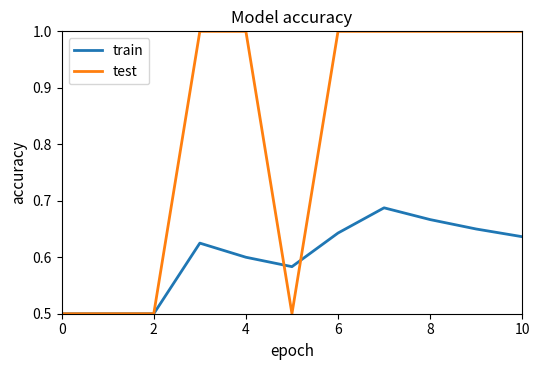

Which series has the largest range (max minus min)?

test